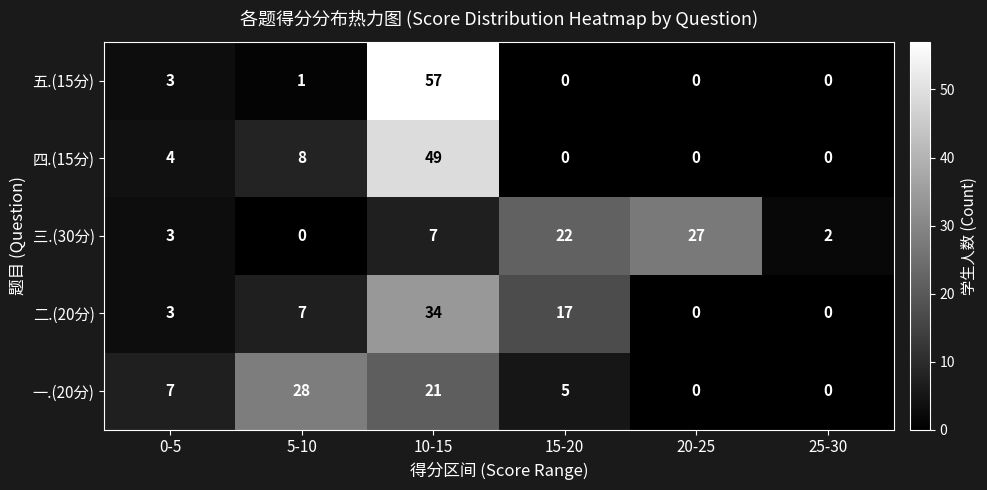

Is it true that 二.(20分) equals 3 at 5-10?

False